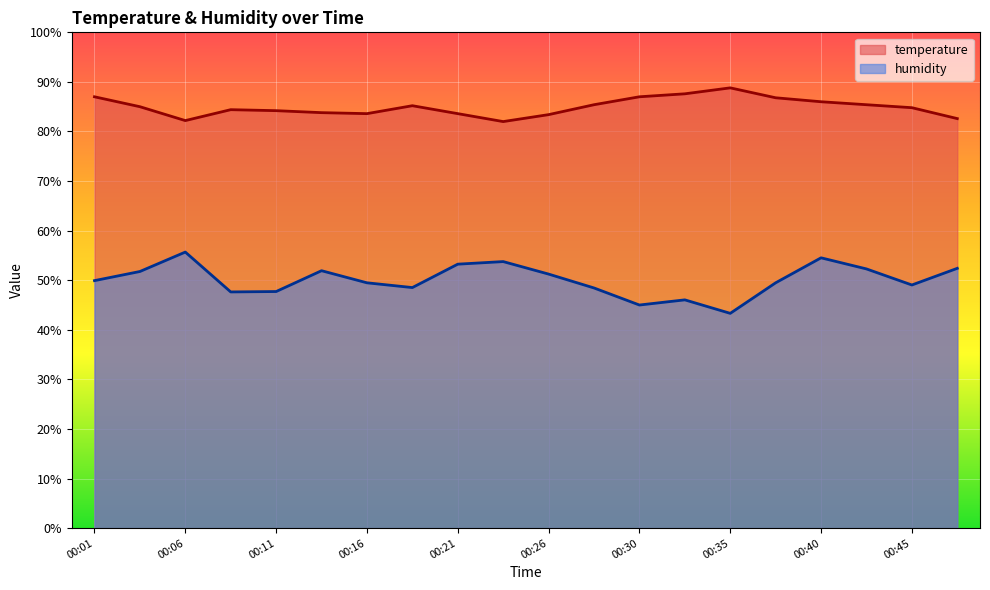

True or false: humidity has a value of 55.7 at 00:06.

True